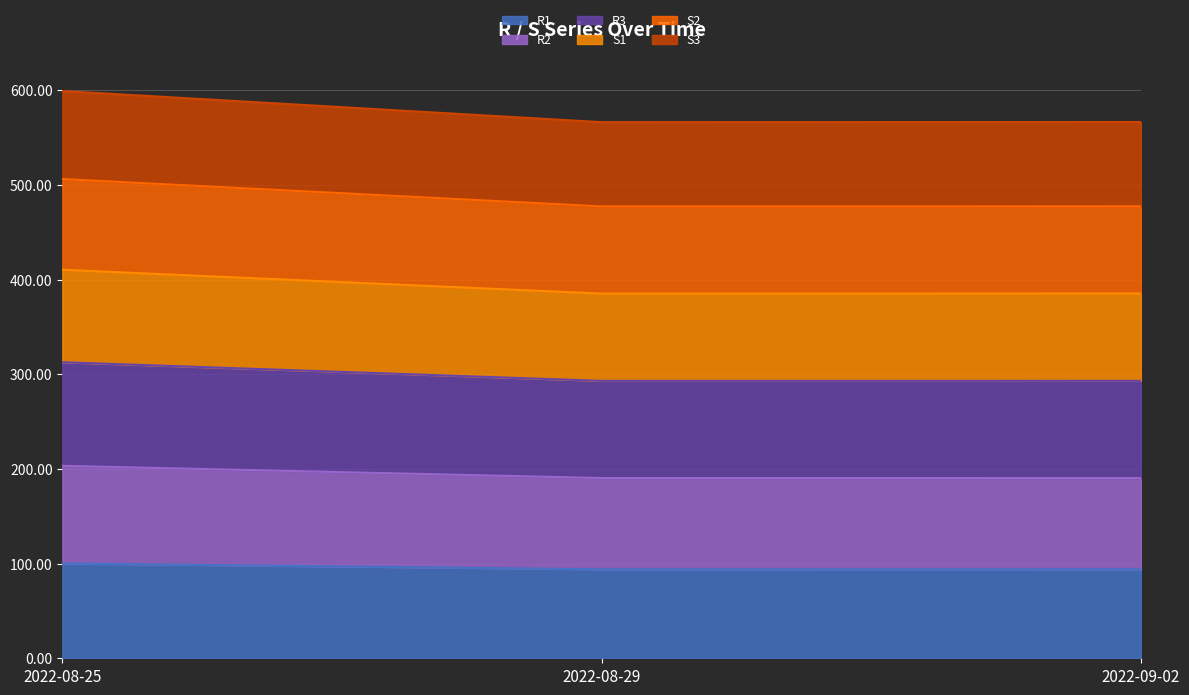

Between 2022-08-29 and 2022-09-02, which is larger?

2022-09-02